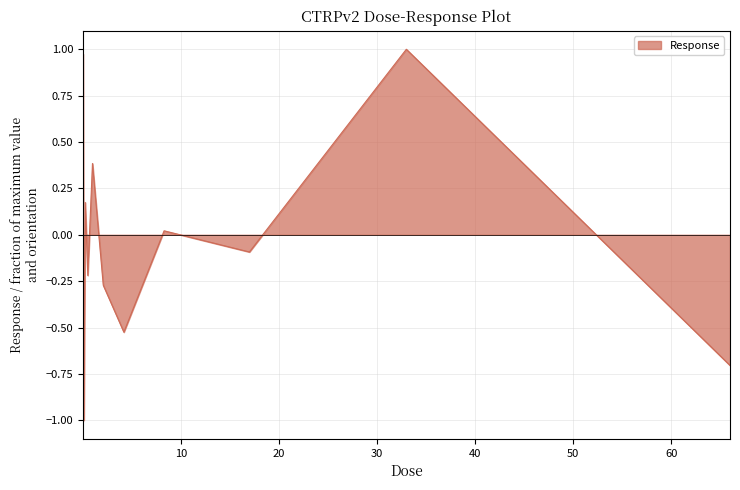

What is the minimum value shown in the chart?

-1.0